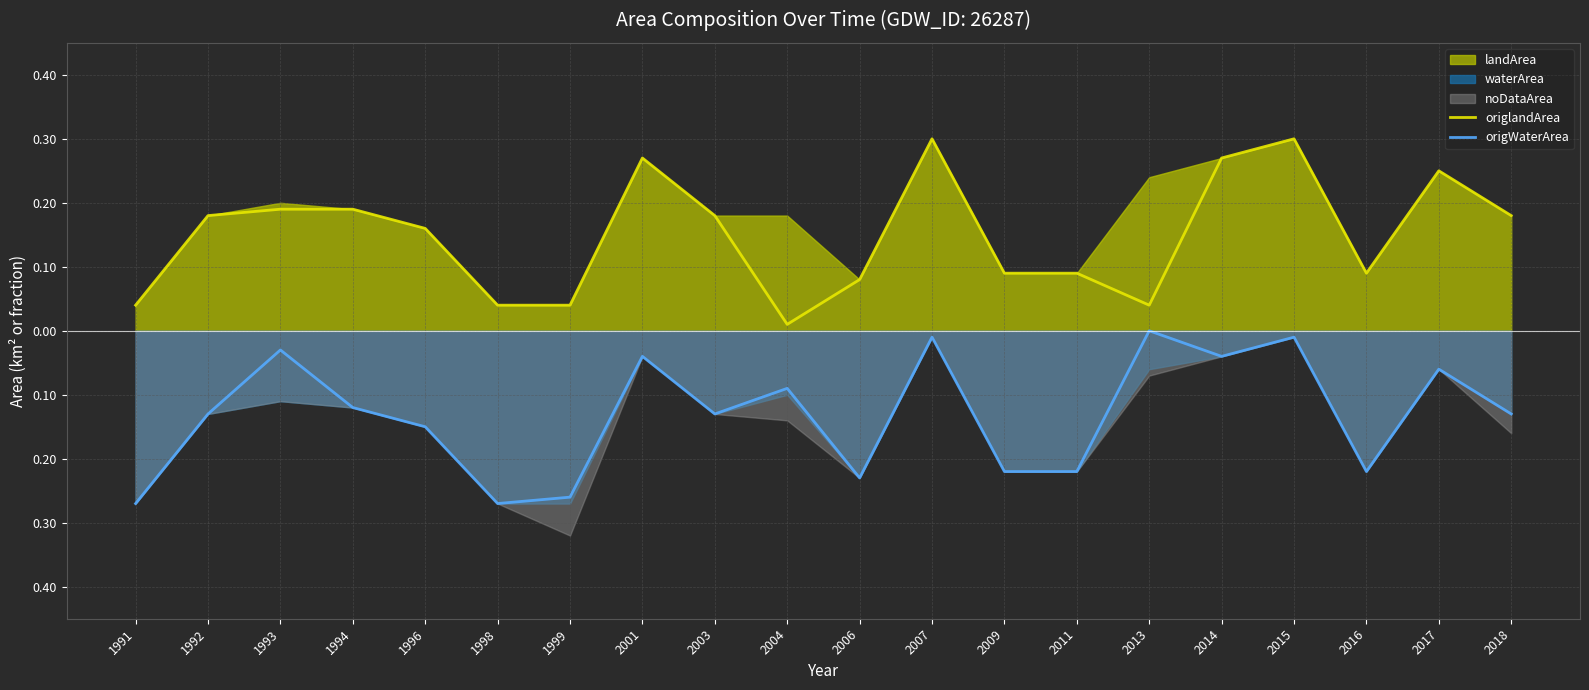

Reading left to right, list all the values displayed in this chart.

origlandArea: 0.0	0.2	0.2	0.2	0.2	0.0	0.0	0.3	0.2	0.0	0.1	0.3	0.1	0.1	0.0	0.3	0.3	0.1	0.2	0.2
origWaterArea: -0.3	-0.1	-0.0	-0.1	-0.1	-0.3	-0.3	-0.0	-0.1	-0.1	-0.2	-0.0	-0.2	-0.2	-0.0	-0.0	-0.0	-0.2	-0.1	-0.1